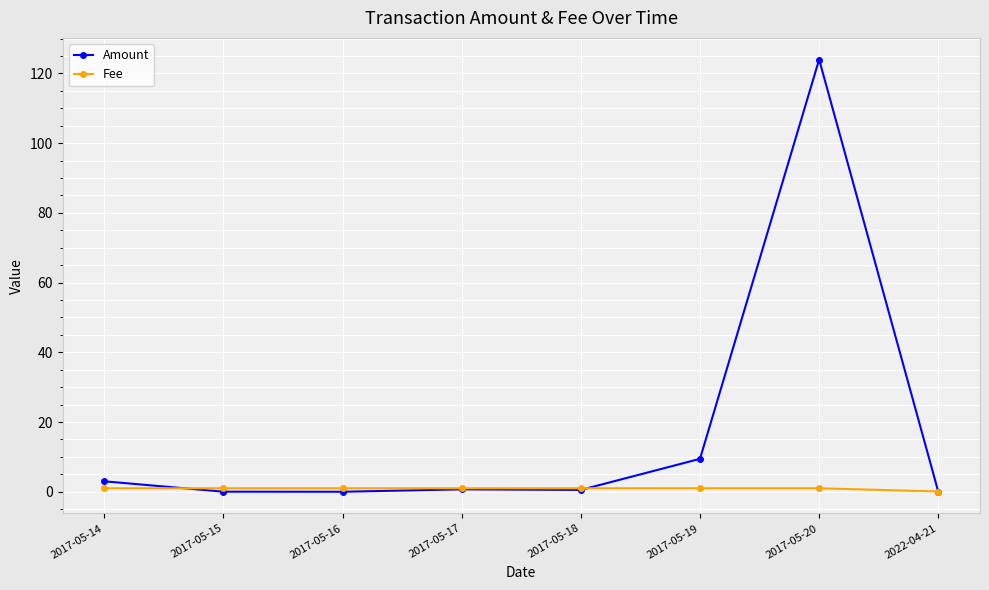

True or false: Amount has more than 0 interior local peaks.

True